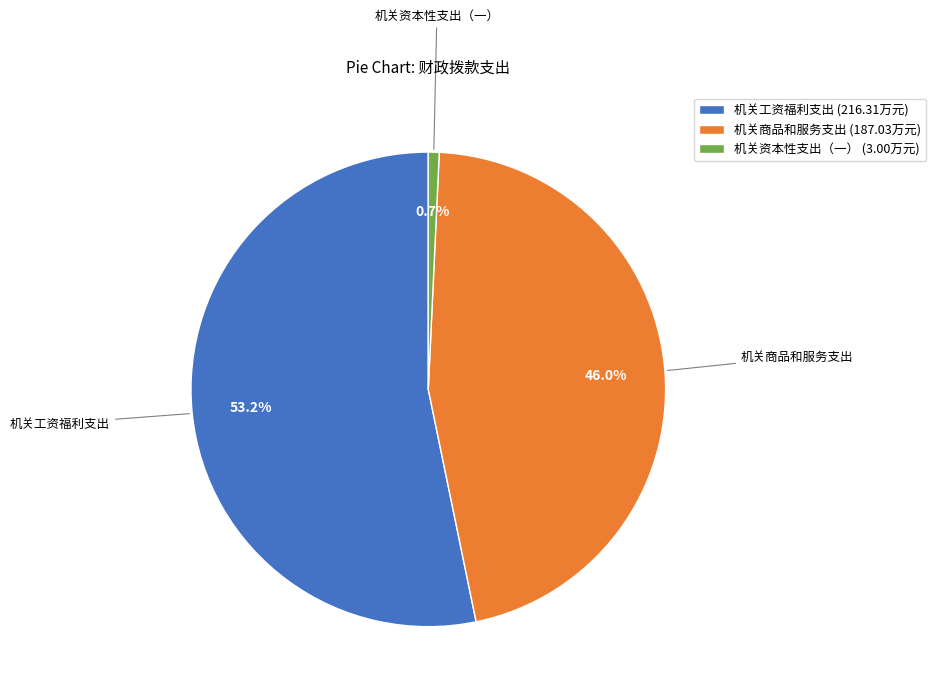

Which slice represents more than half of the pie?

机关工资福利支出 (216.31万元)